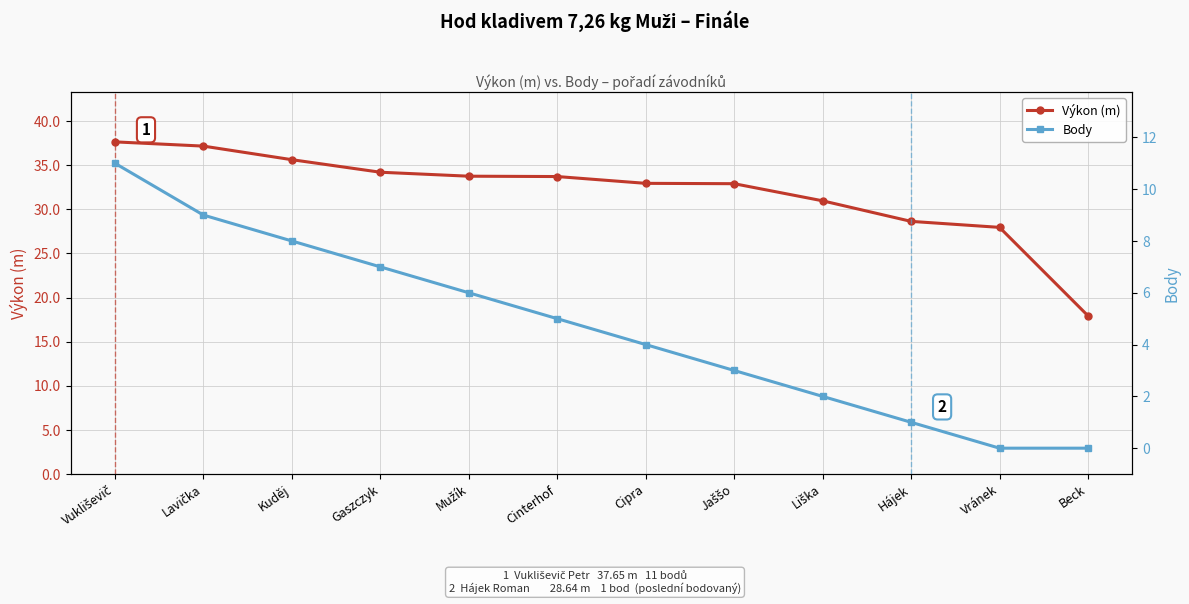

How many categories are shown in the chart?

12